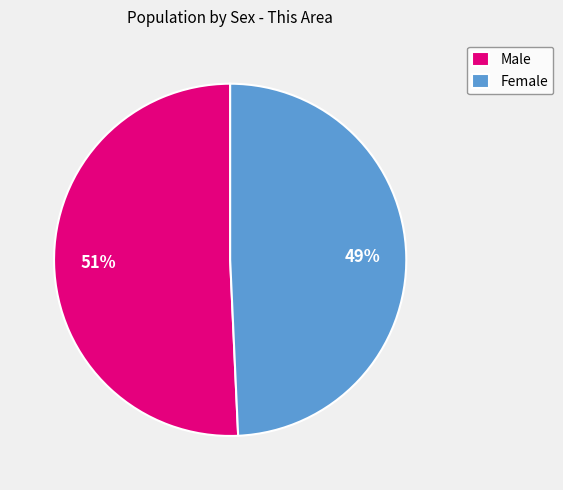

The Male slice represents 64% of the pie. True or false?

False